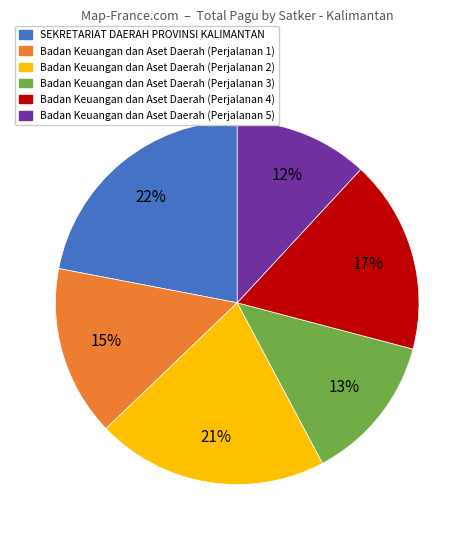

Is the sum of SEKRETARIAT DAERAH PROVINSI KALIMANTAN and Badan Keuangan dan Aset Daerah (Perjalanan 1) greater than half?

No